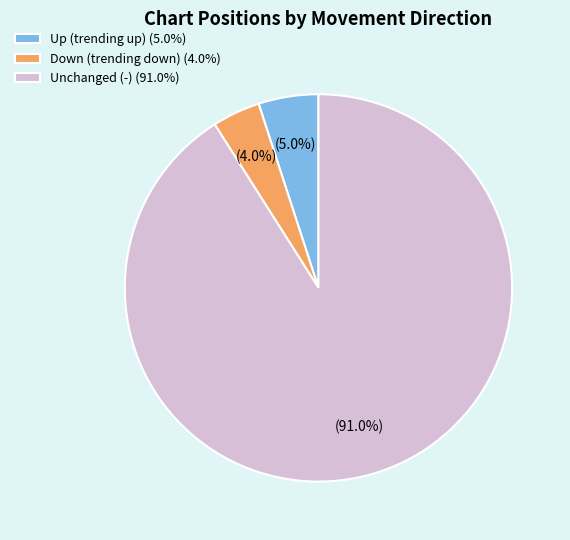

What percentage is NOT represented by Unchanged (-) (91.0%)?

9.0%